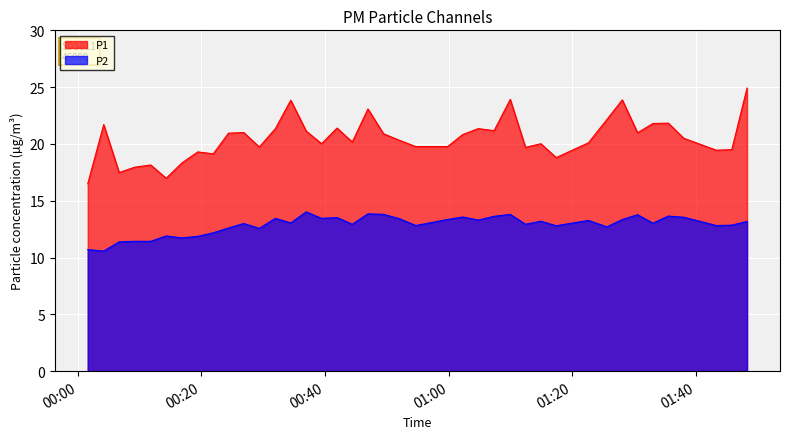

Which series has the largest range (max minus min)?

P1